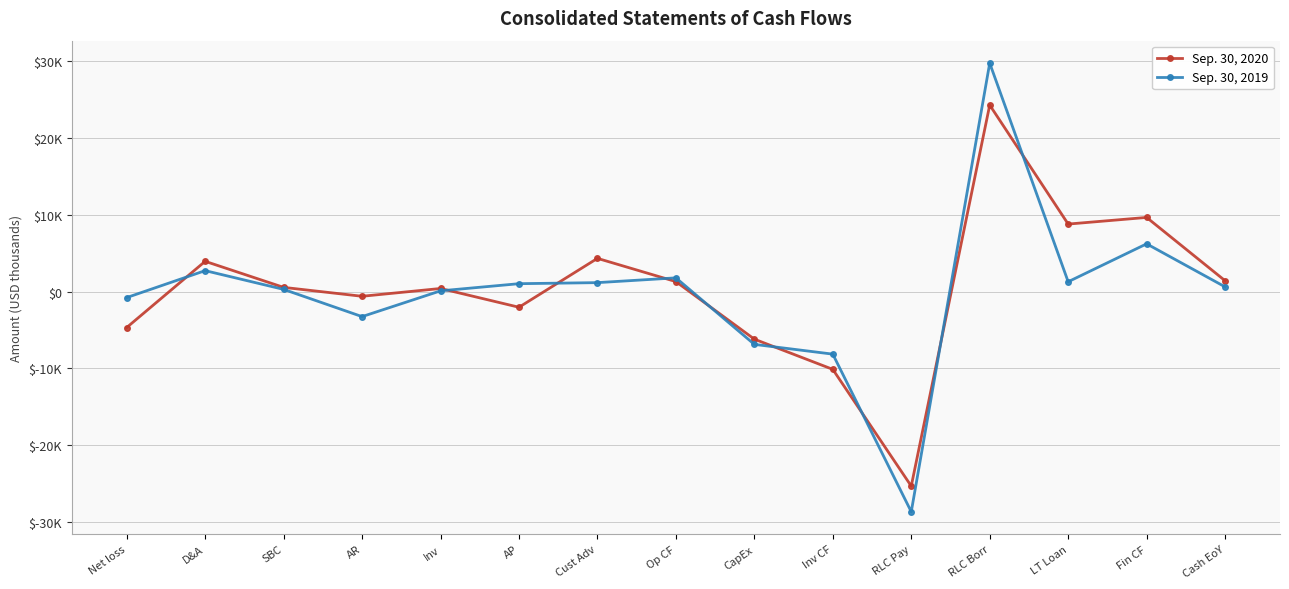

Reading left to right, extract all data points from this chart.

Sep. 30, 2020: -4685	3929	540	-620	395	-2047	4315	1290	-6200	-10131	-25325	24263	8777	9641	1406
Sep. 30, 2019: -790	2717	278	-3265	87	1019	1156	1777	-6878	-8149	-28662	29725	1271	6205	606